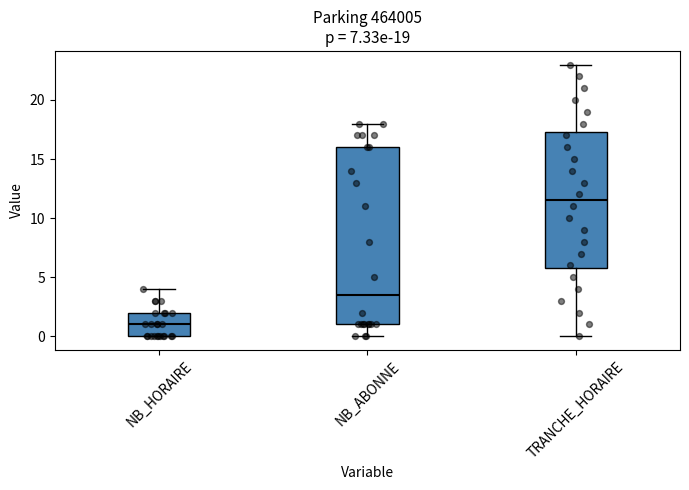

Which box's median line is the highest?

TRANCHE_HORAIRE